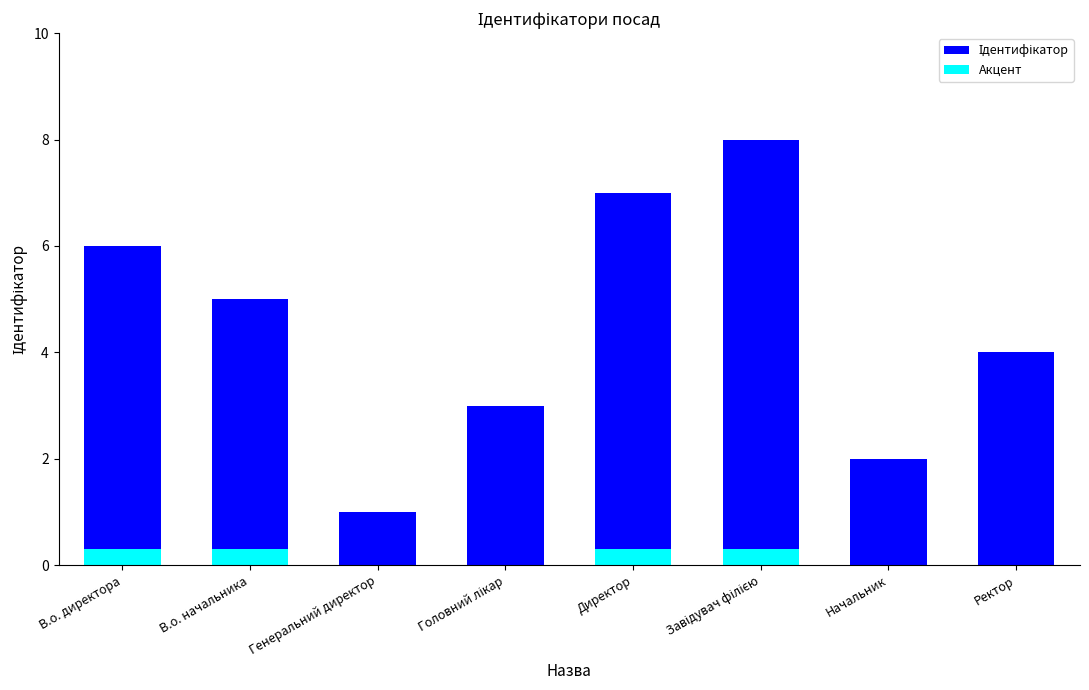

What is the minimum value for Ідентифікатор?

1.0